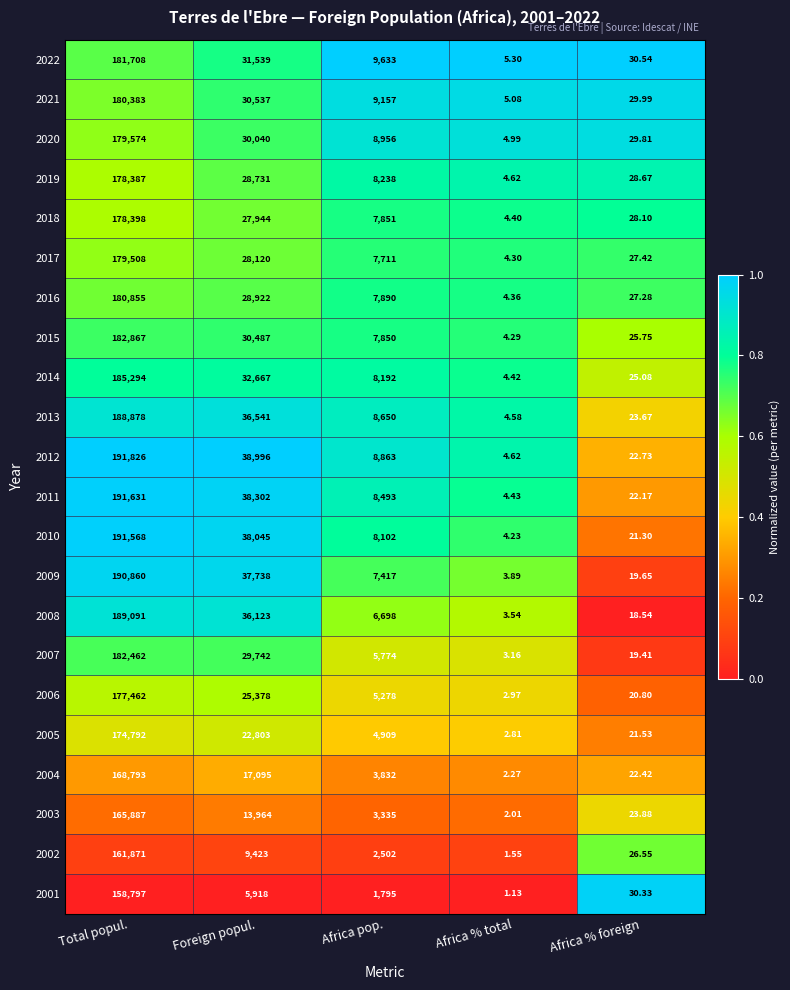

Between Foreign popul. and Africa % total, which series saw the biggest shift?

2012